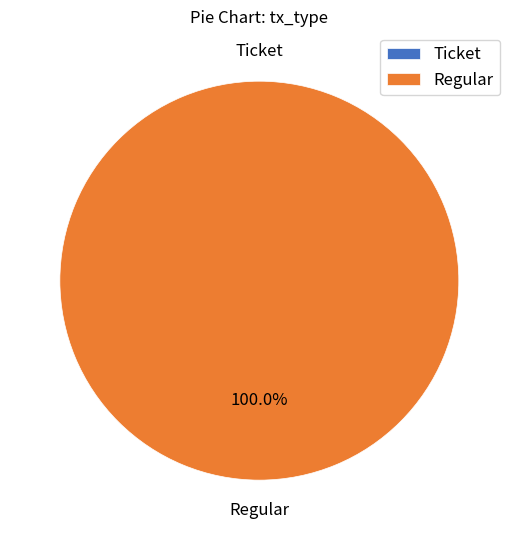

To the nearest percent, what percentage of the pie is Regular?

100%